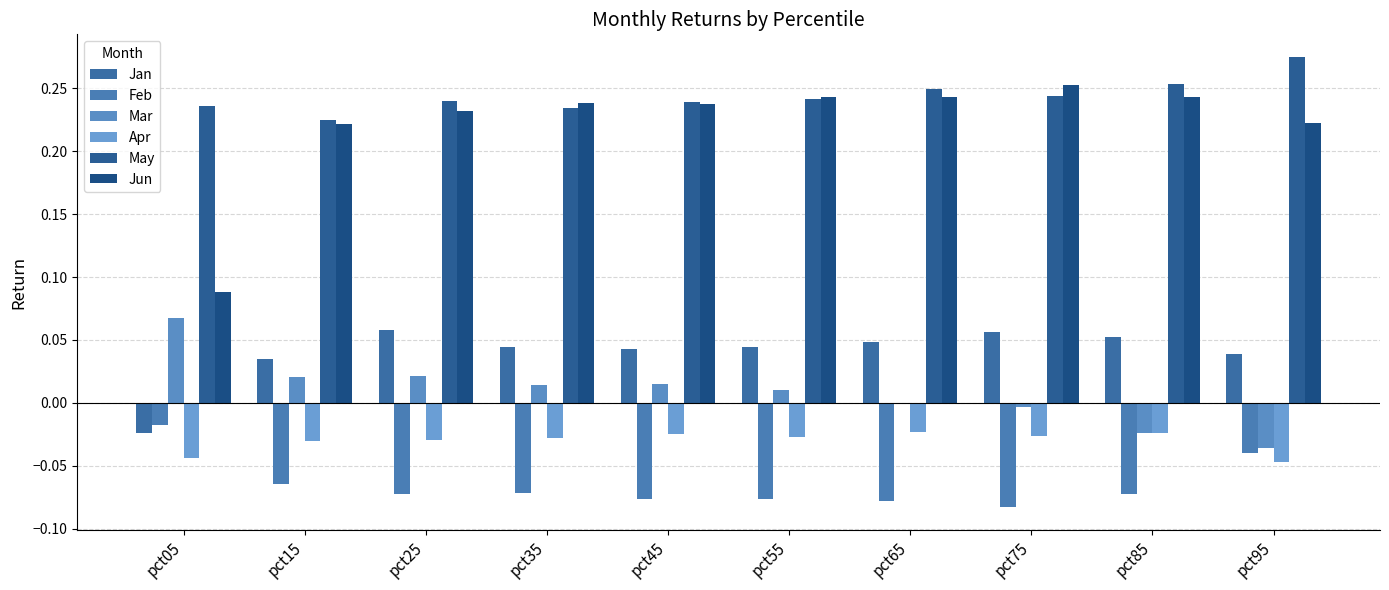

What is the sum of all Apr values?

-0.3